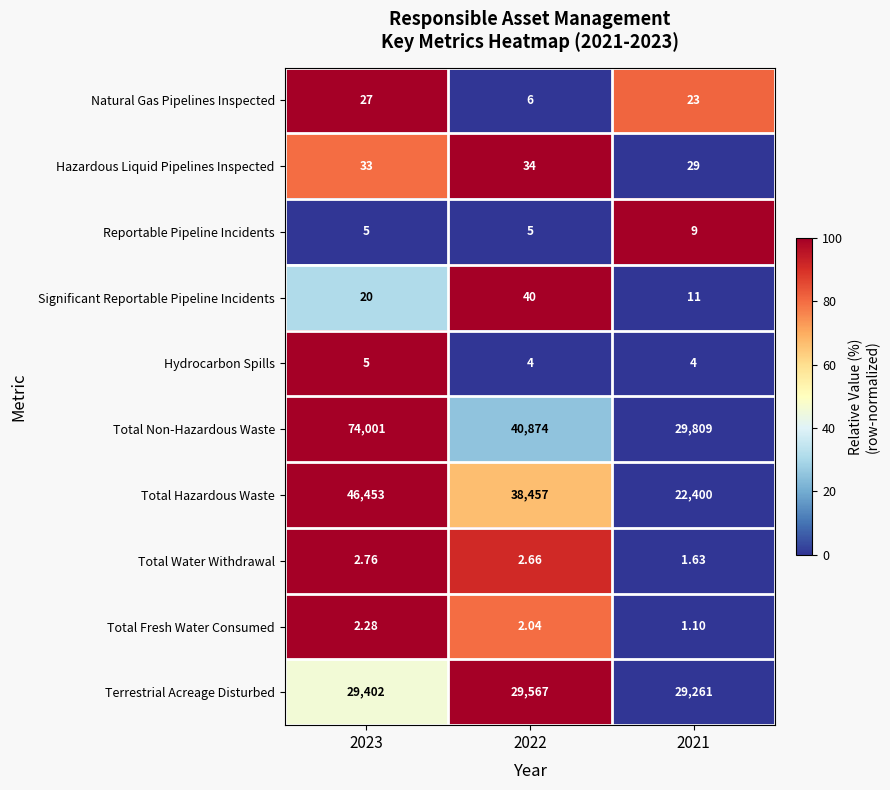

Which series has the largest total across all categories?

Total Non-Hazardous Waste